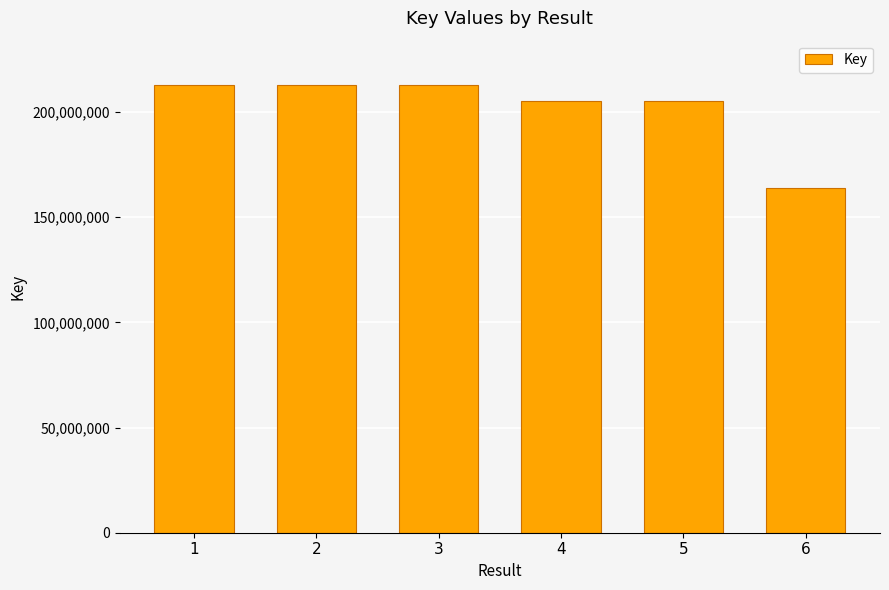

What is the greatest value displayed?

212651127